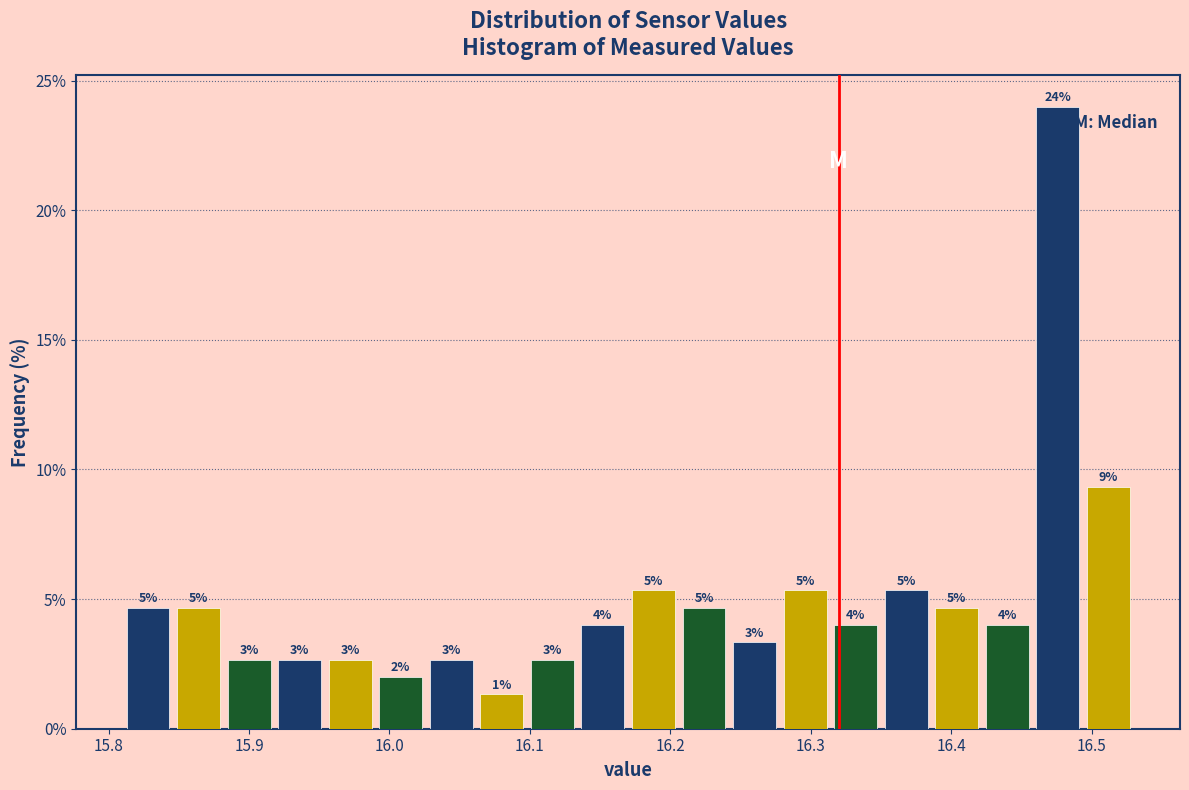

Read against the x-axis, roughly where is the centre of the tallest bar?

16.48